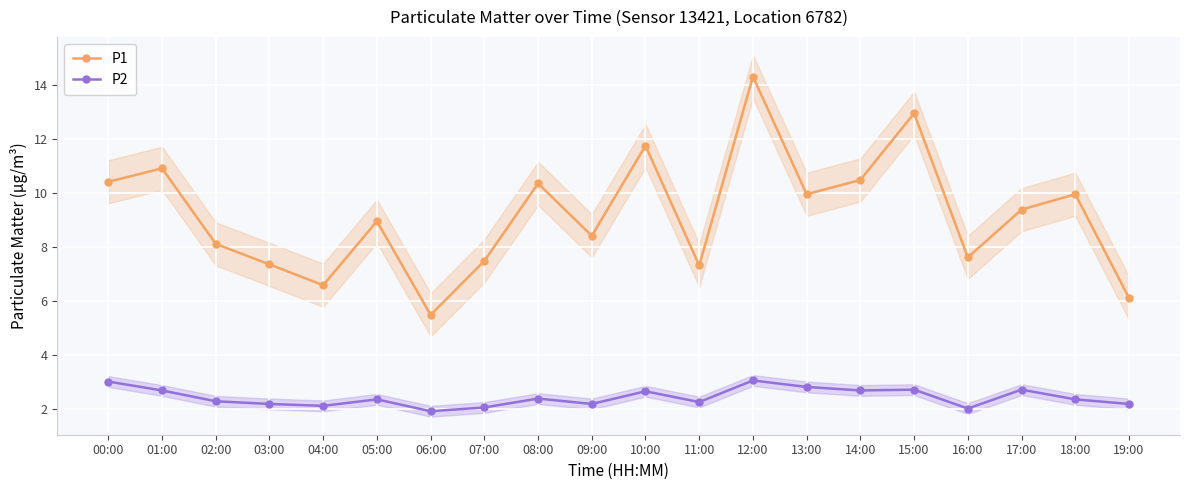

List the labels in order of P2 value, largest first.

12:00, 00:00, 13:00, 15:00, 17:00, 01:00, 14:00, 10:00, 08:00, 05:00, 18:00, 02:00, 11:00, 03:00, 09:00, 19:00, 04:00, 07:00, 16:00, 06:00